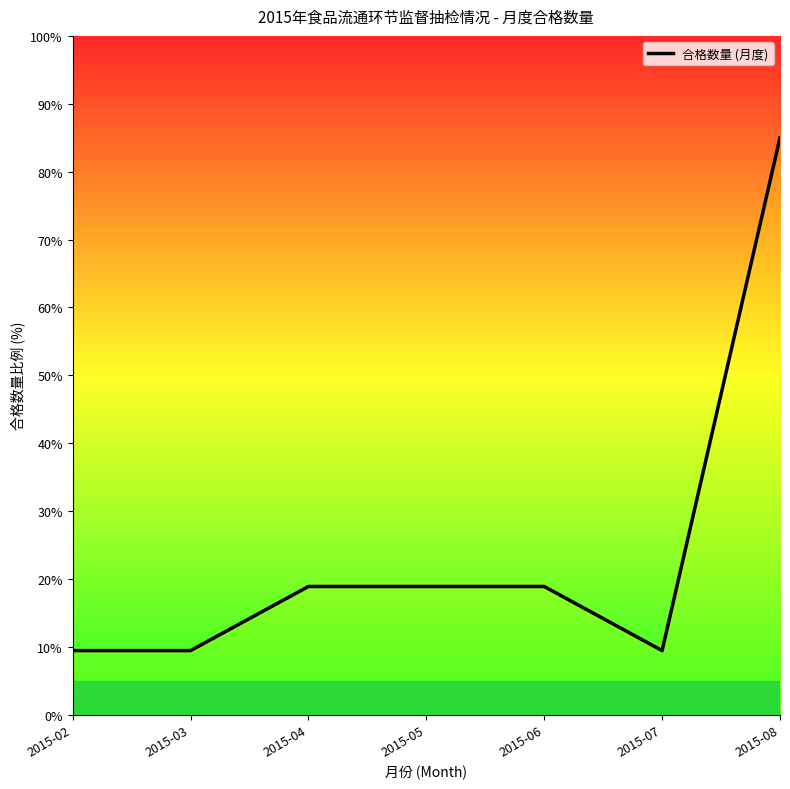

Which category has the highest value across all series?

2015-08